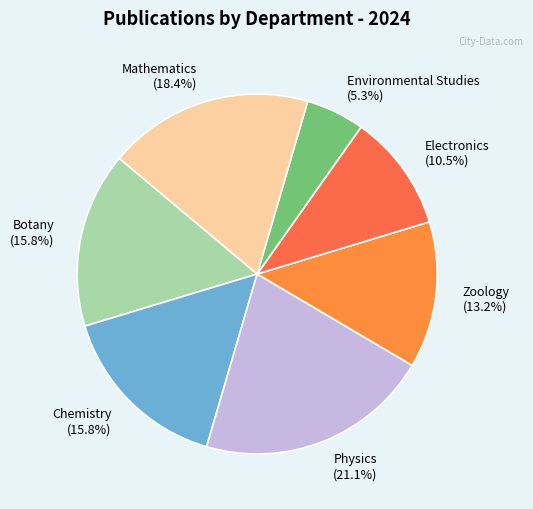

Is the sum of Zoology and Botany greater than half?

No